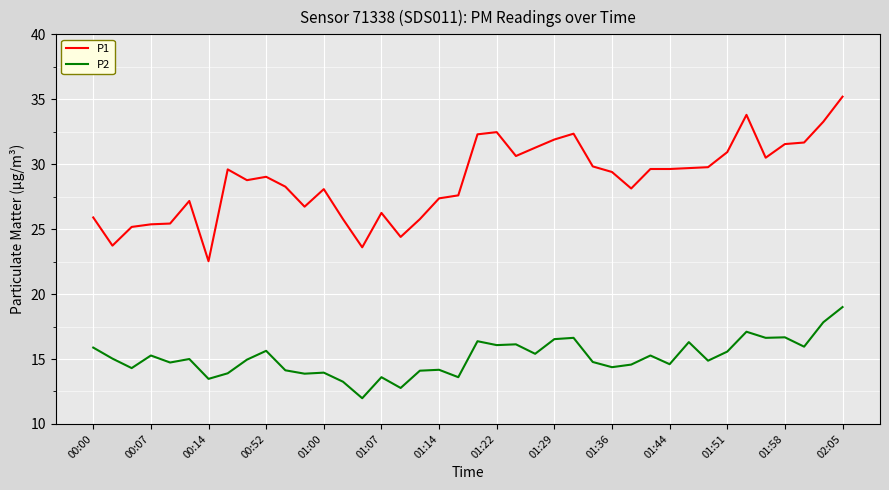

Which series has the largest total across all categories?

P1